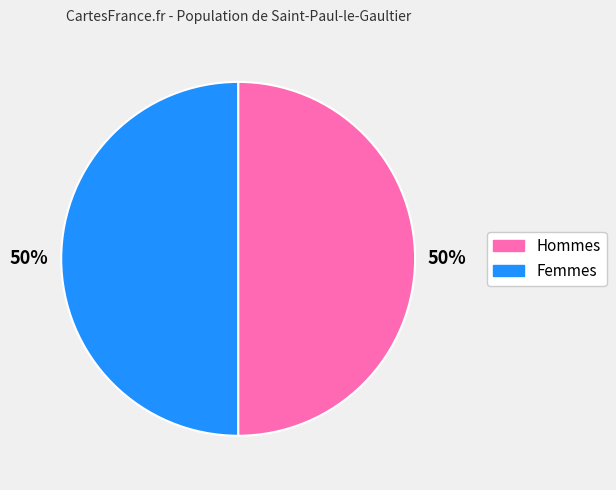

To the nearest percent, what is the average slice percentage?

50%